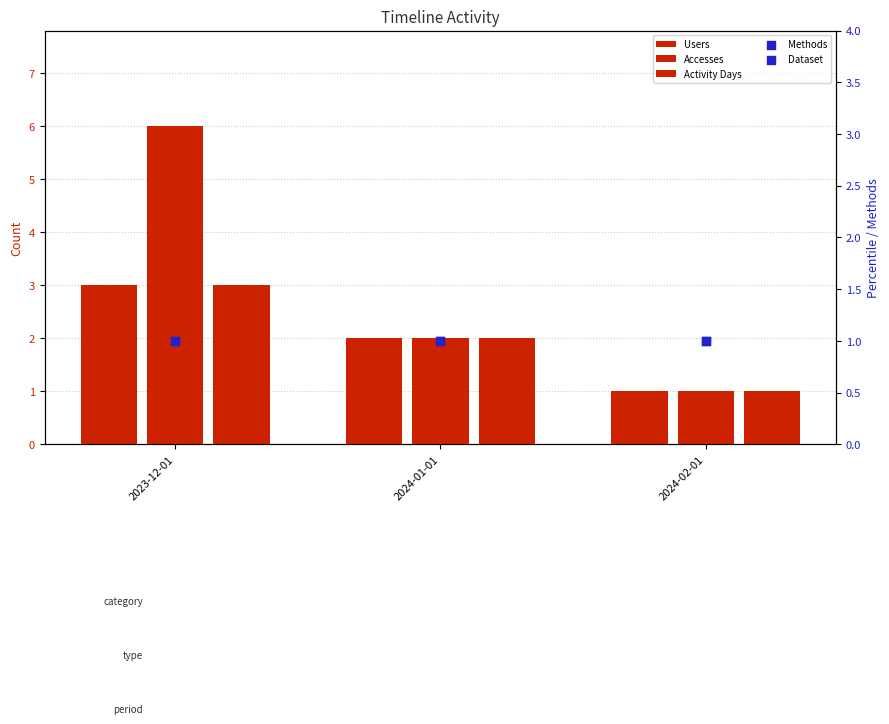

Which series reaches the maximum Y coordinate?

Accesses